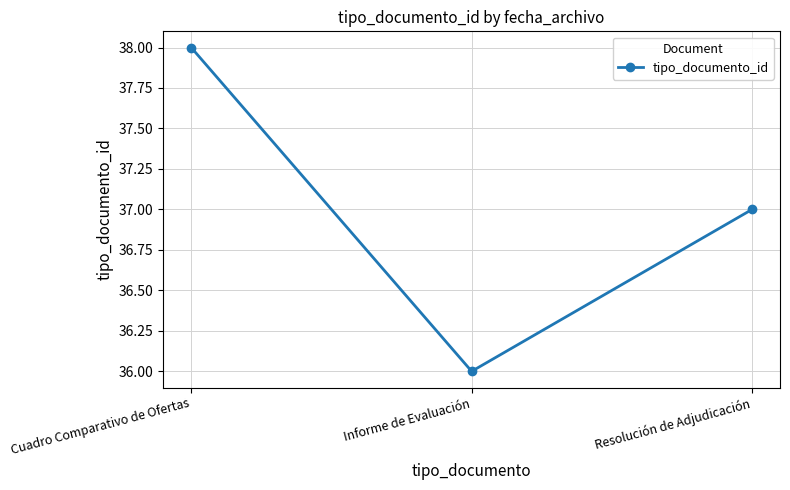

Reading left to right, list all the values displayed in this chart.

Cuadro Comparativo de Ofertas=38	Informe de Evaluación=36	Resolución de Adjudicación=37